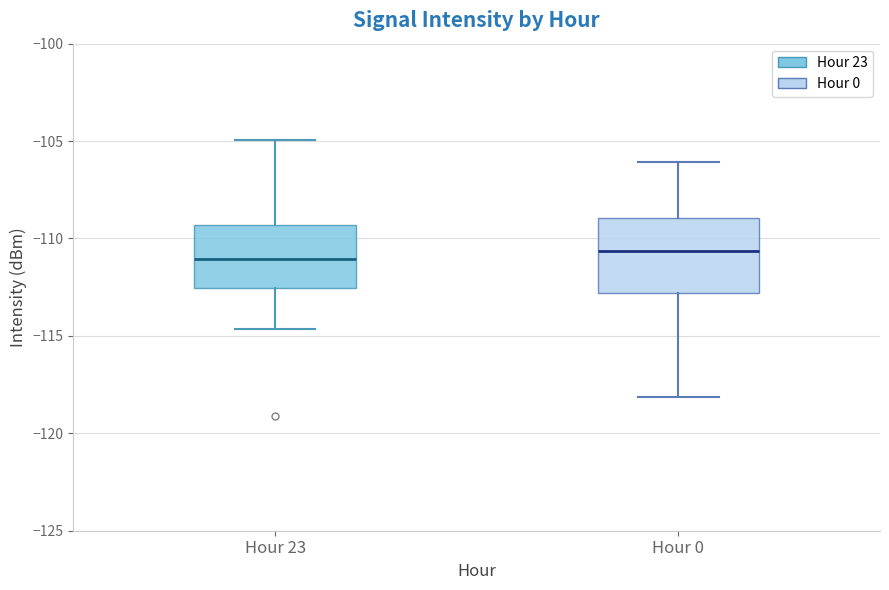

Reading left to right, read every box against the y-axis: the position of its median line, the range the box covers, and the ends of its whiskers. The values are not printed on the chart, so give them approximately, as read against the axis.

Hour 23: median -111.0, box -112.5 to -109.5, whiskers -114.5 to -105.0
Hour 0: median -110.5, box -113.0 to -109.0, whiskers -118.0 to -106.0